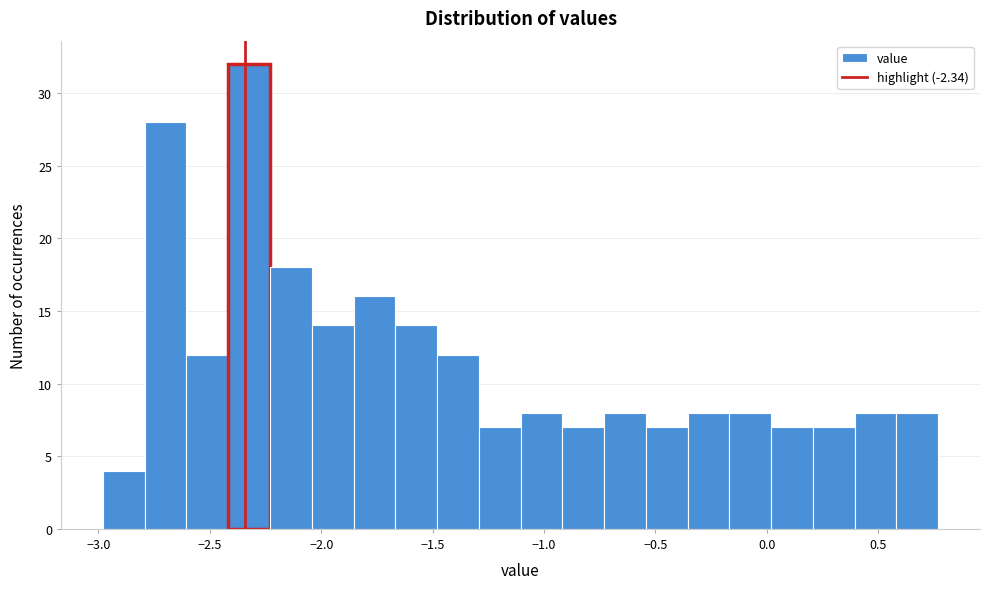

Around what value on the x-axis is the tallest bar? Give the approximate position of its centre, as read against the axis.

-2.30